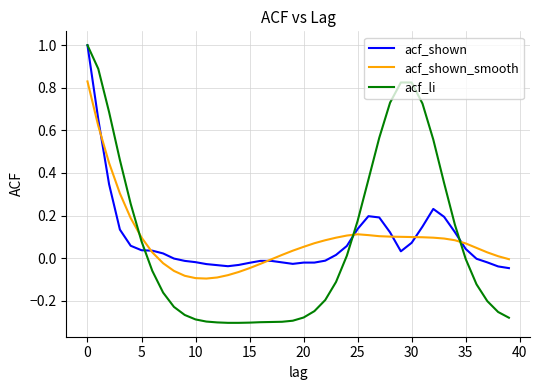

Which series has the largest range (max minus min)?

acf_li